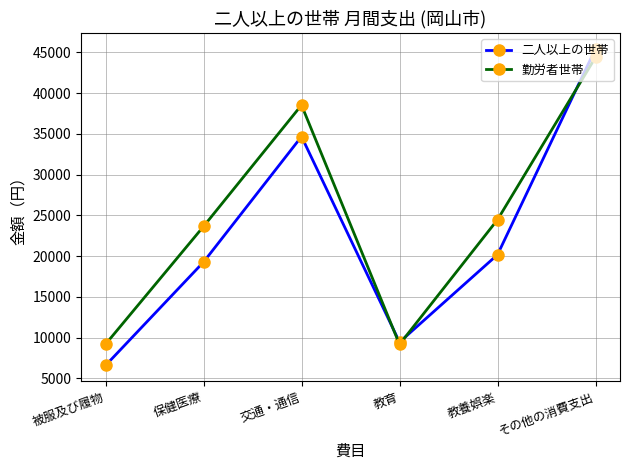

List the series in order of their peak value, highest first.

二人以上の世帯, 勤労者世帯